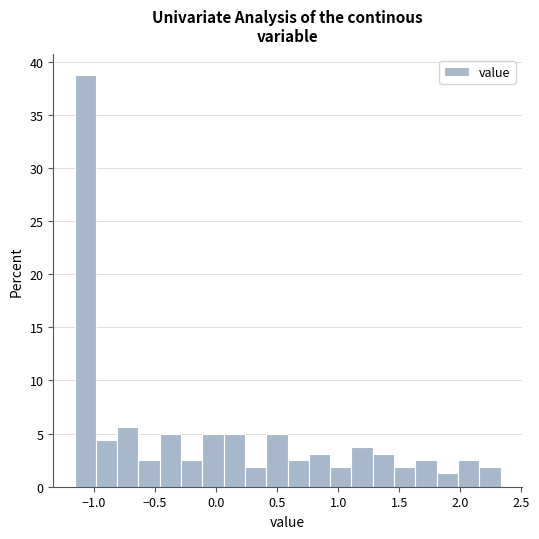

Read against the x-axis, roughly where is the centre of the tallest bar?

-1.05